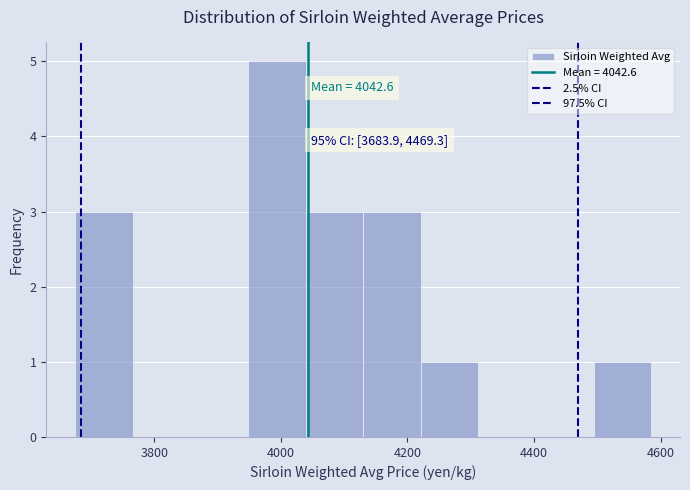

Over which range of the x-axis is the bar tallest?

3940 to 4040